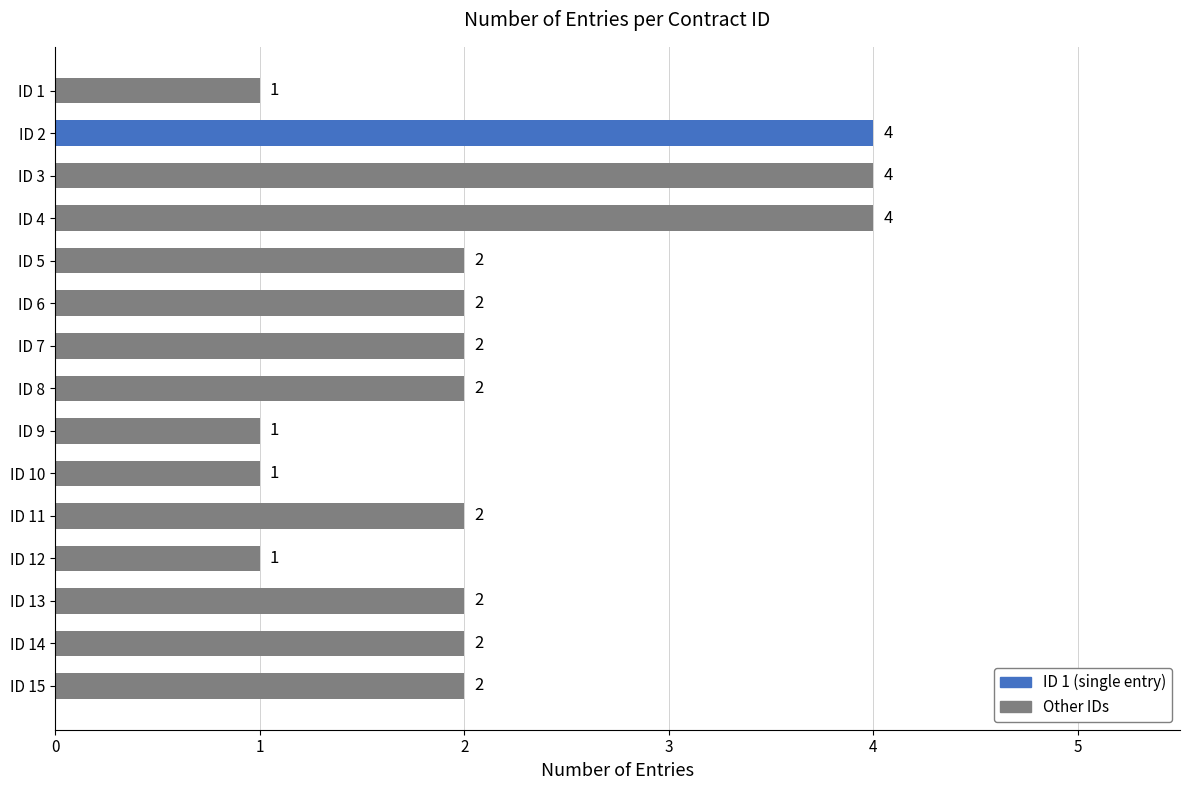

Approximately how many times larger is the value at ID 15 compared to ID 12?

2.0